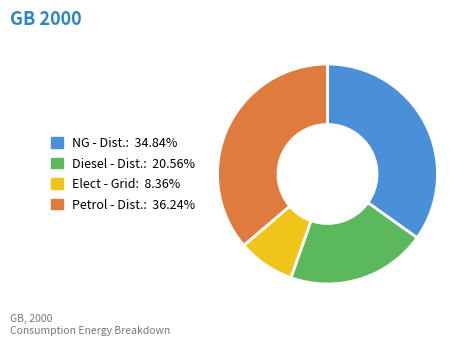

Which category has the biggest portion of the pie?

Petrol - Dist.